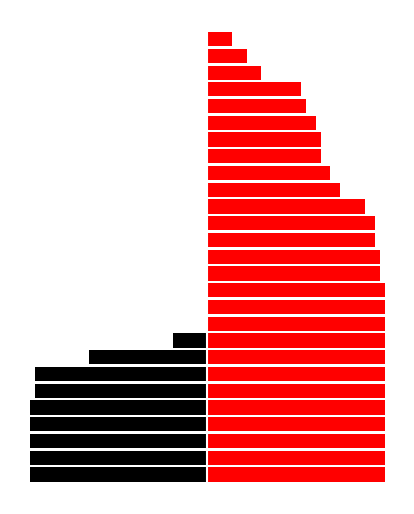

The value of up at 23 is 28. True or false?

False